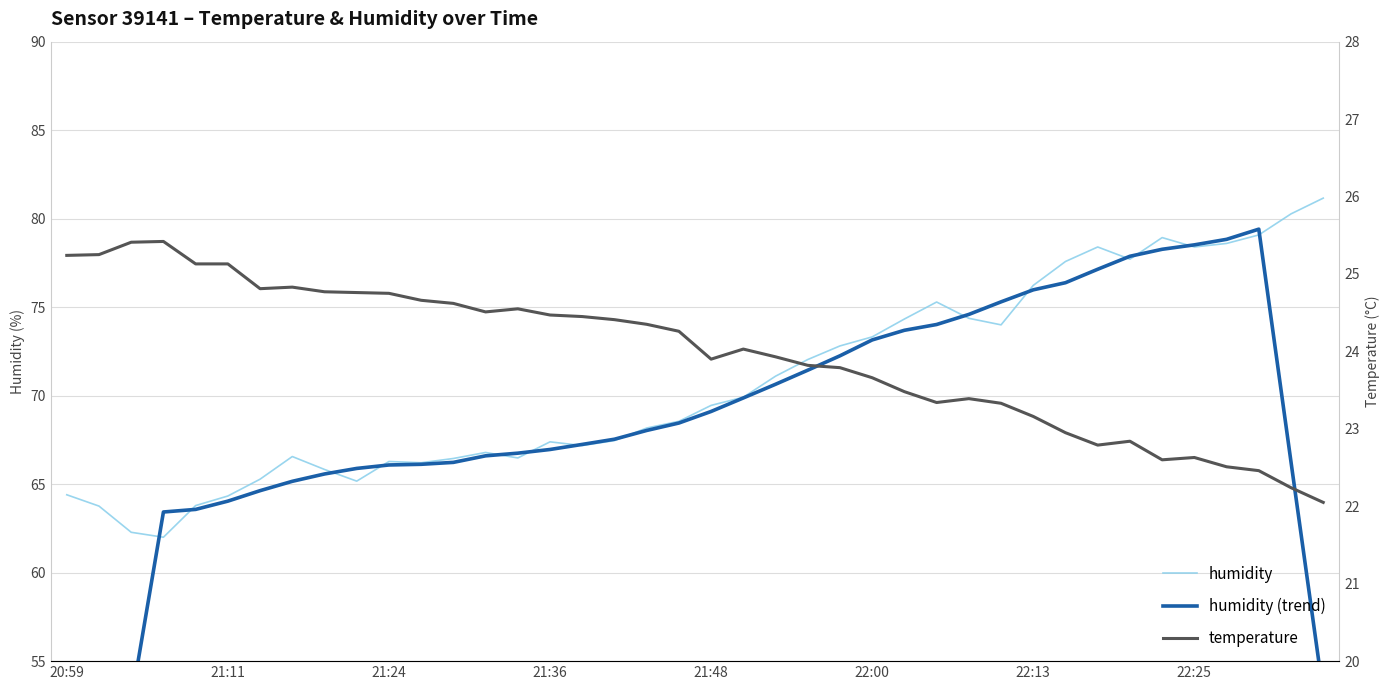

Where does the humidity series first go above 69?

21:48